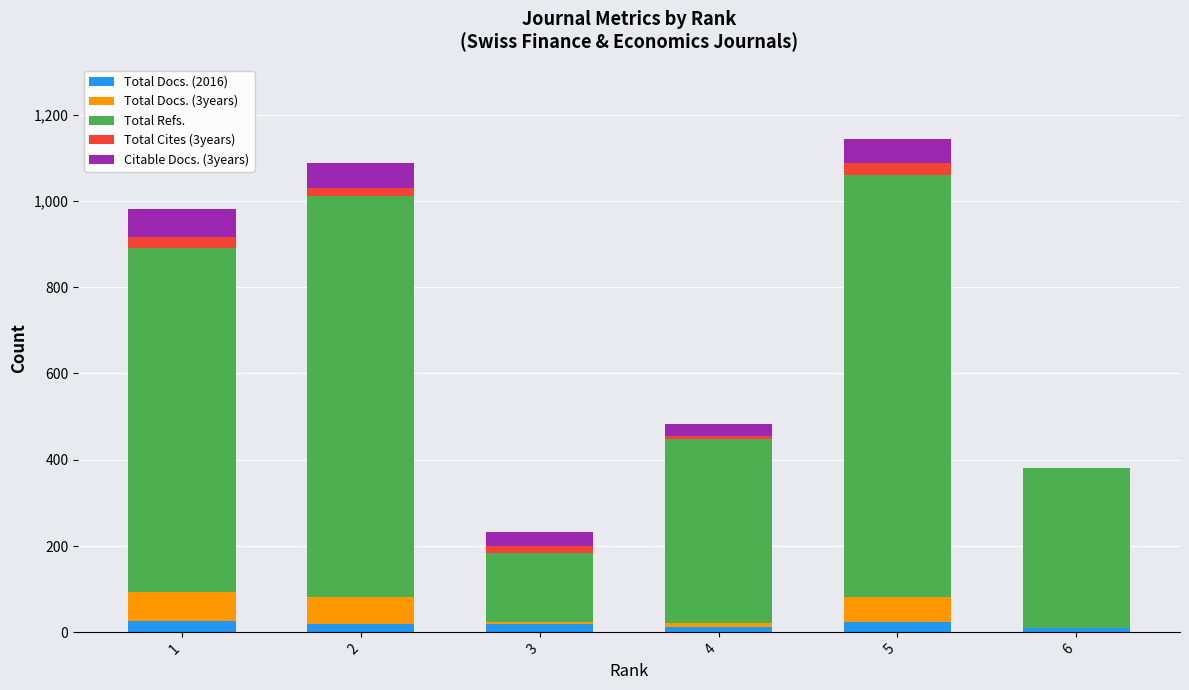

What is the sum of all Total Docs. (3years) values?

201